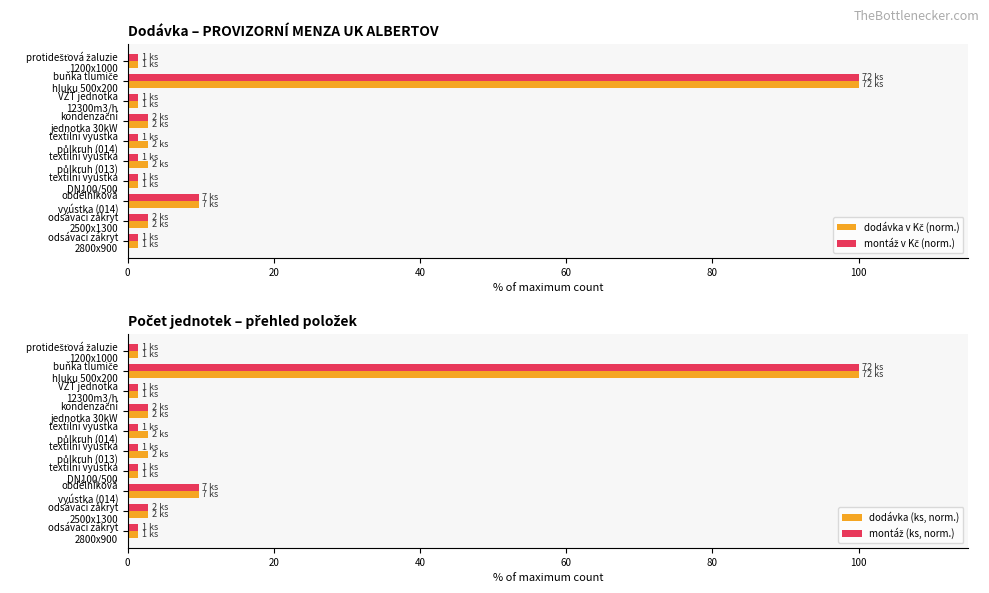

Count the number of categories in the chart.

10